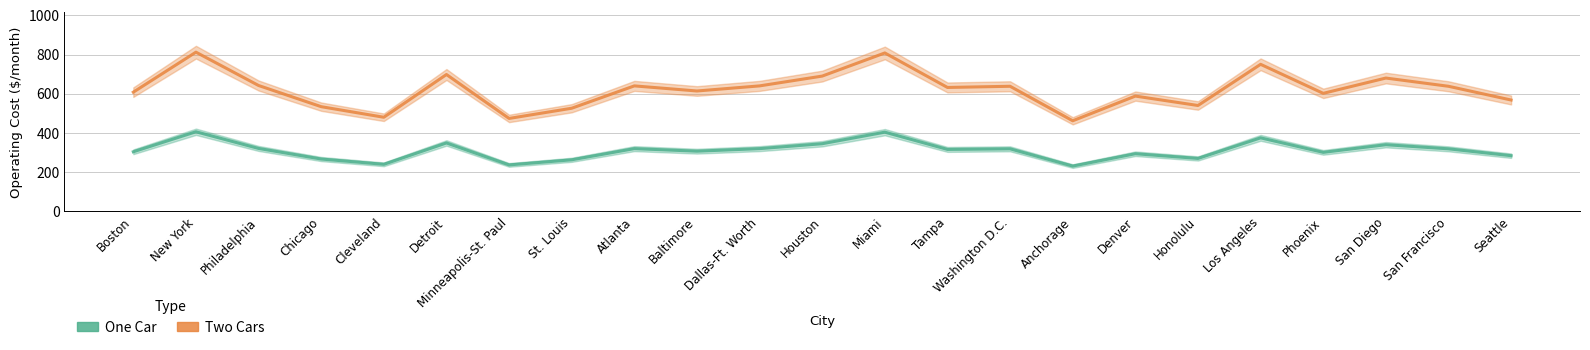

At which label does Two Cars reach its peak?

New York